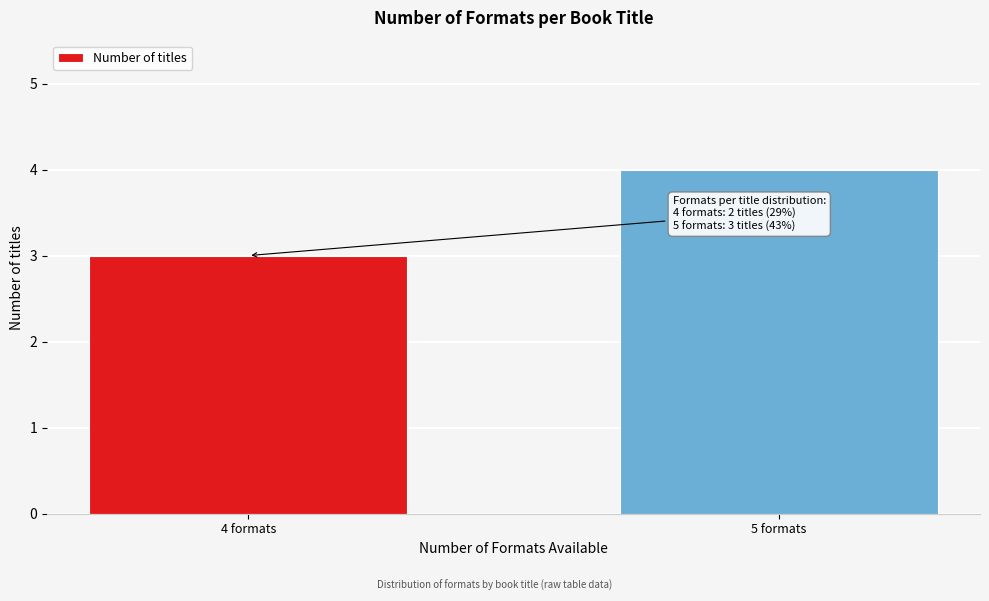

Reading left to right, extract all data points from this chart.

3	4